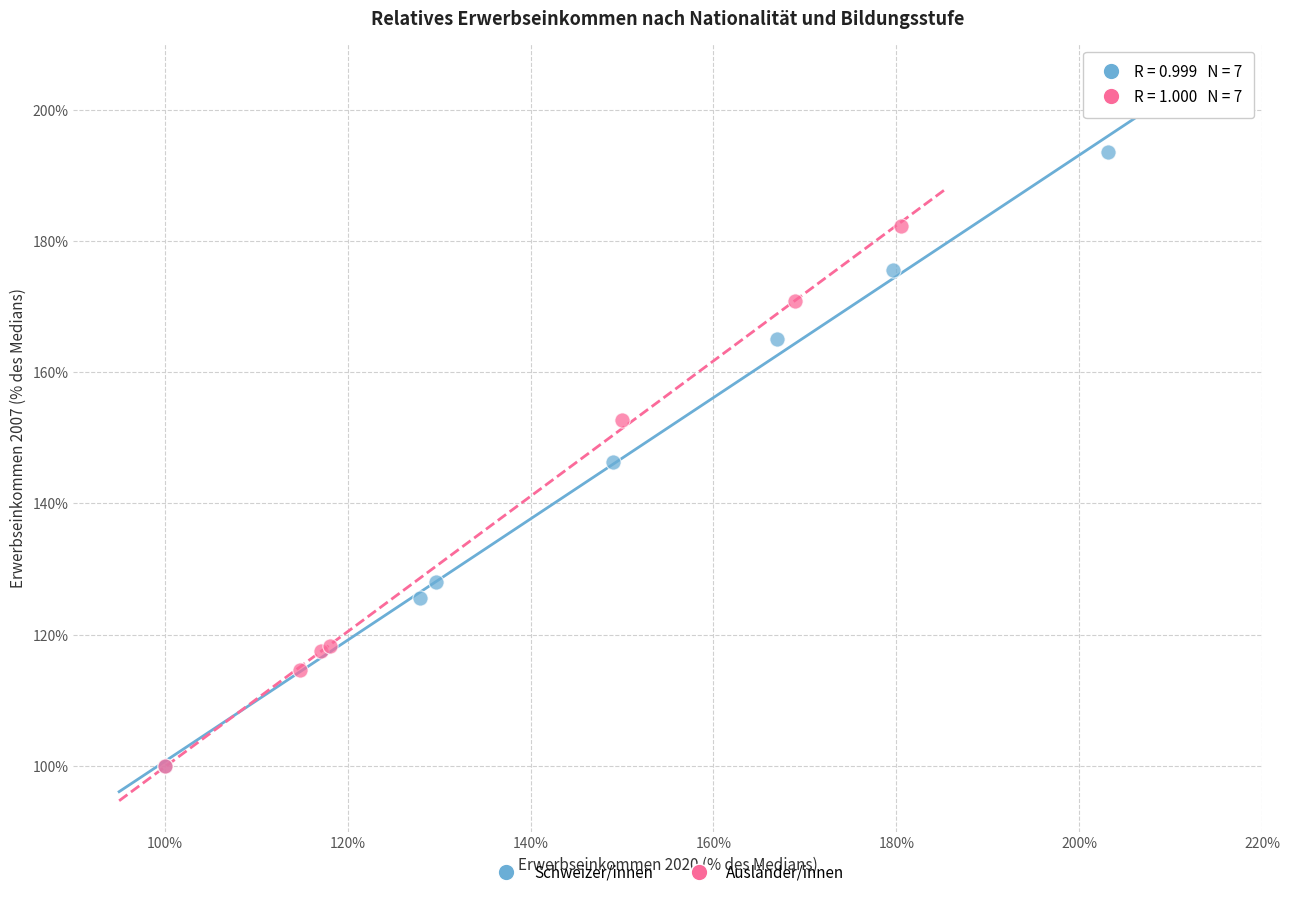

What are all the series names shown in the legend?

Schweizer/innen, Ausländer/innen